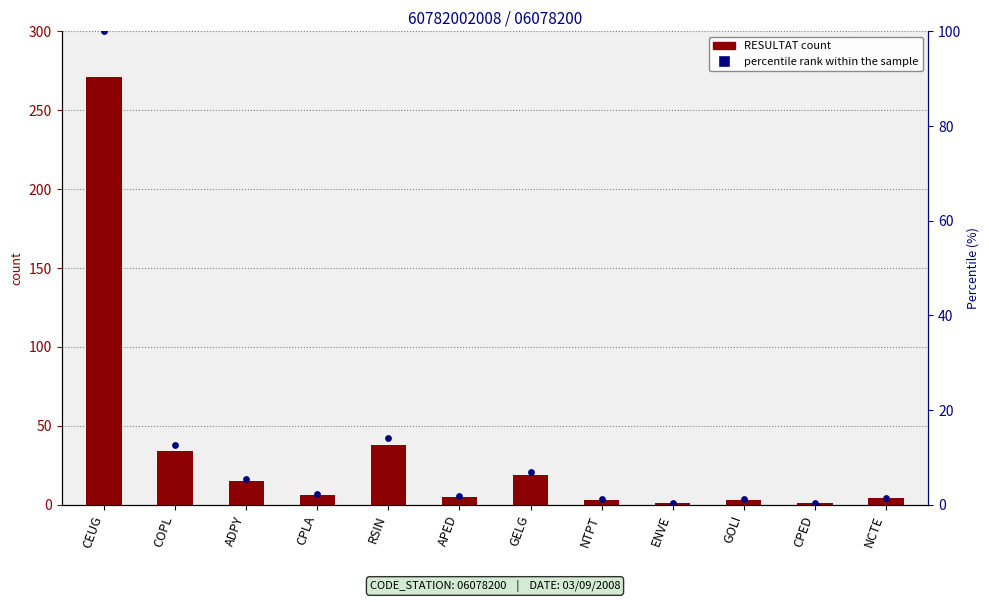

What are all the series names shown in the legend?

RESULTAT, percentile rank within the sample